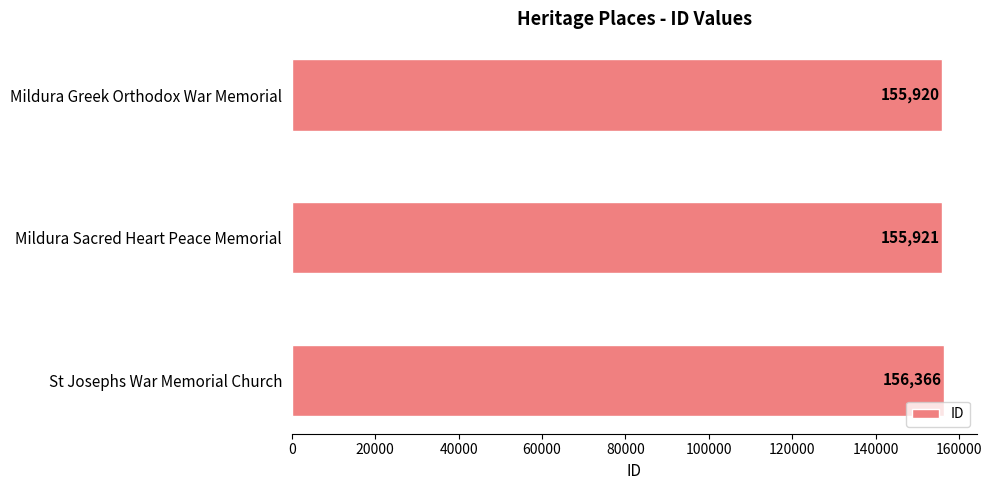

Reading bottom to top, extract all data points from this chart.

156366	155921	155920